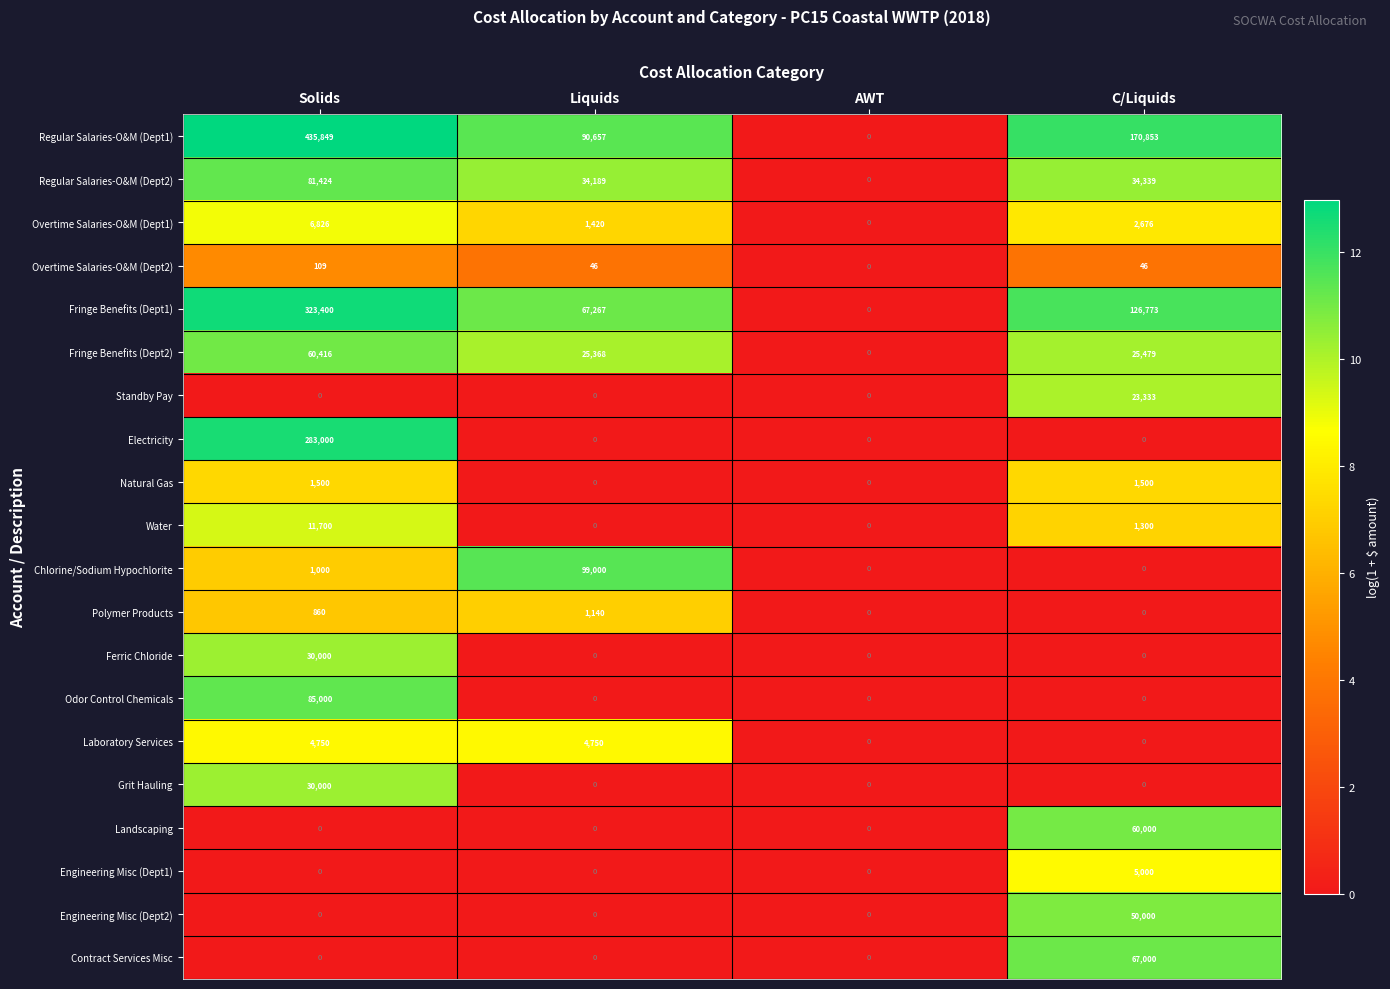

Which category has the highest value in the Fringe Benefits (Dept1) series?

Solids